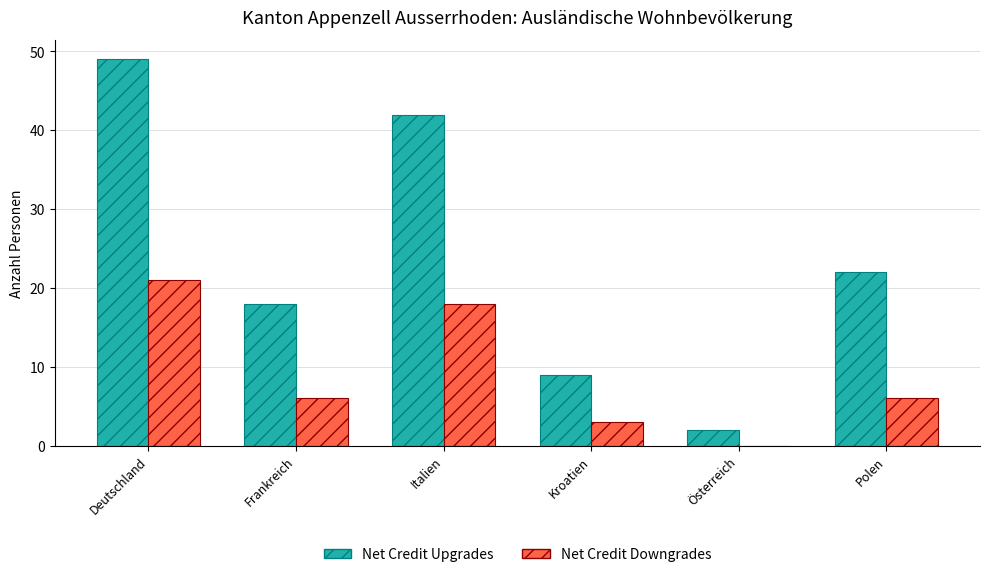

What is the sum of the Net Credit Downgrades values at Polen and Italien?

24